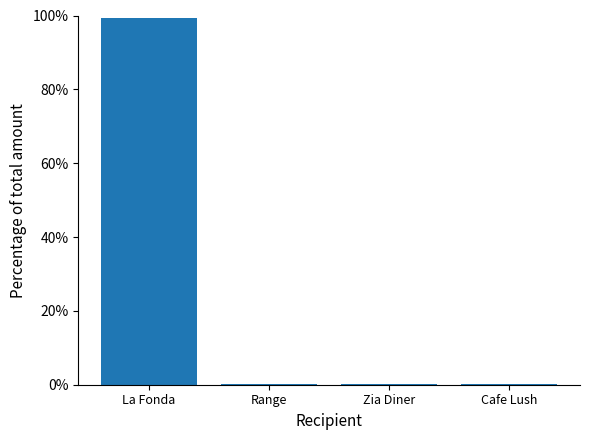

The chart shows a value of 53.7 at La Fonda. True or false?

False